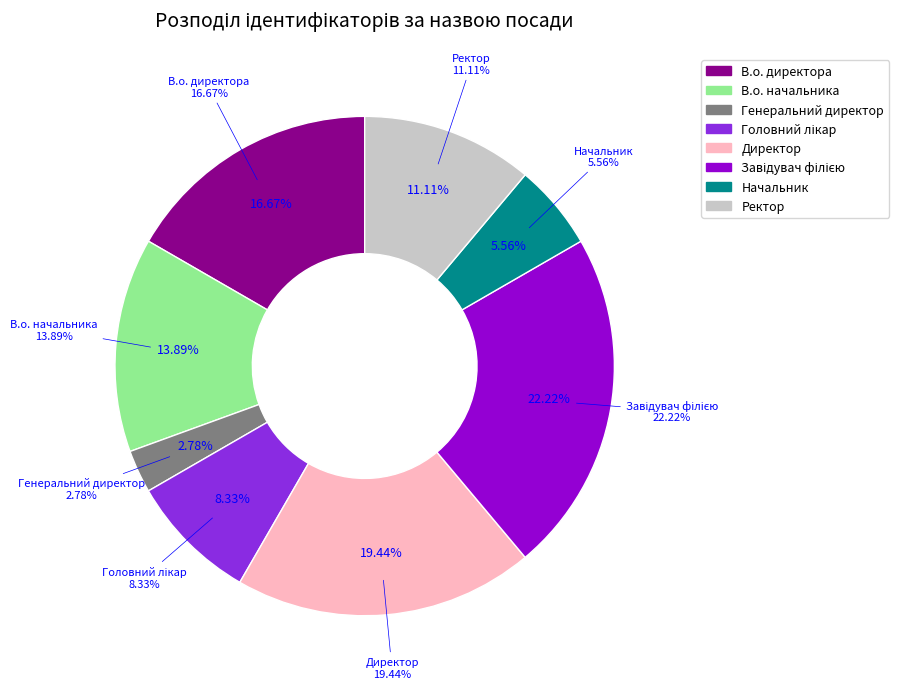

Is it true that В.о. начальника is 14% of the pie?

True